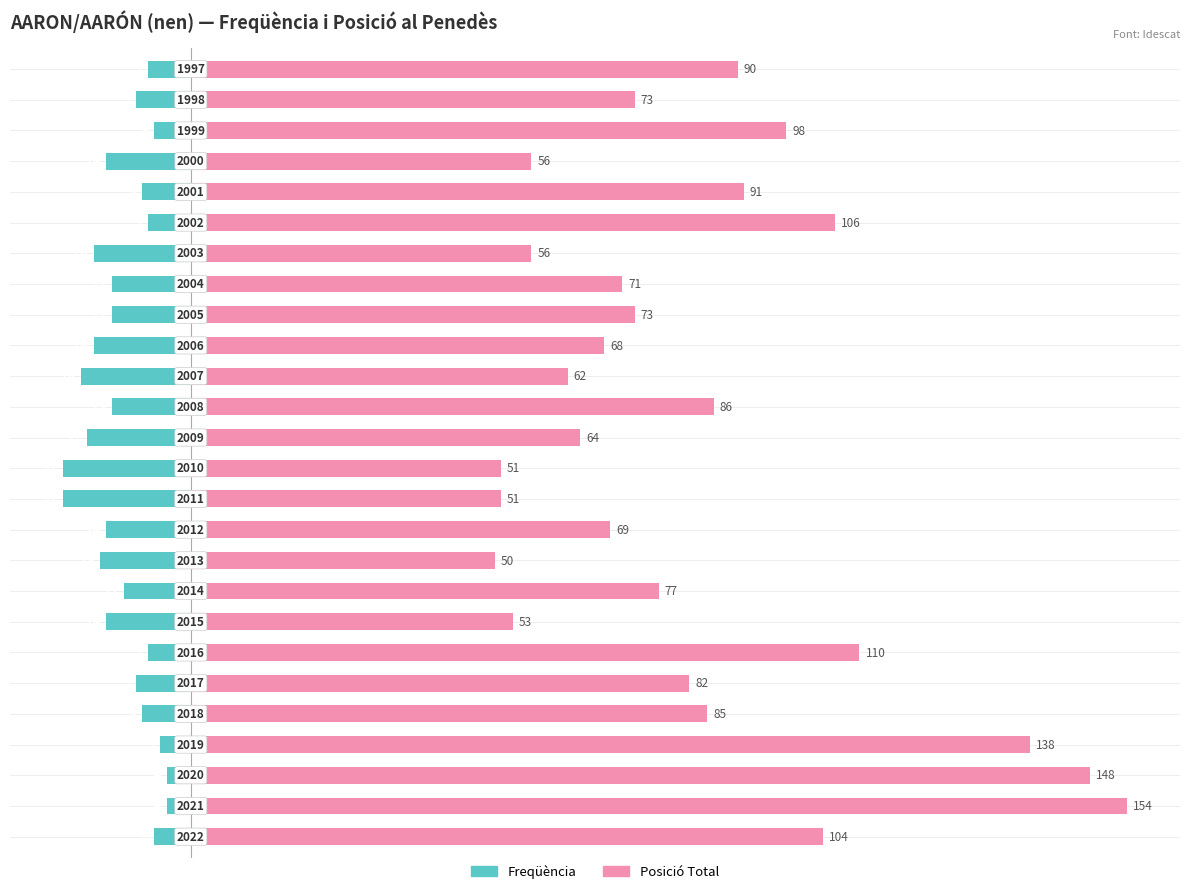

What is the average value of the Freqüència series?

-11